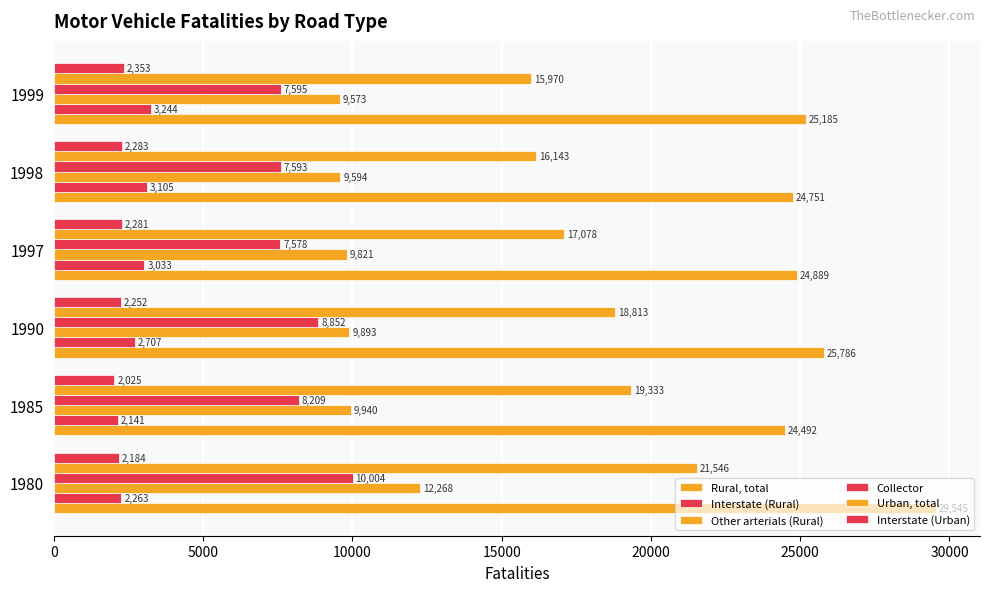

How many values in the Urban, total series are below 18813?

3